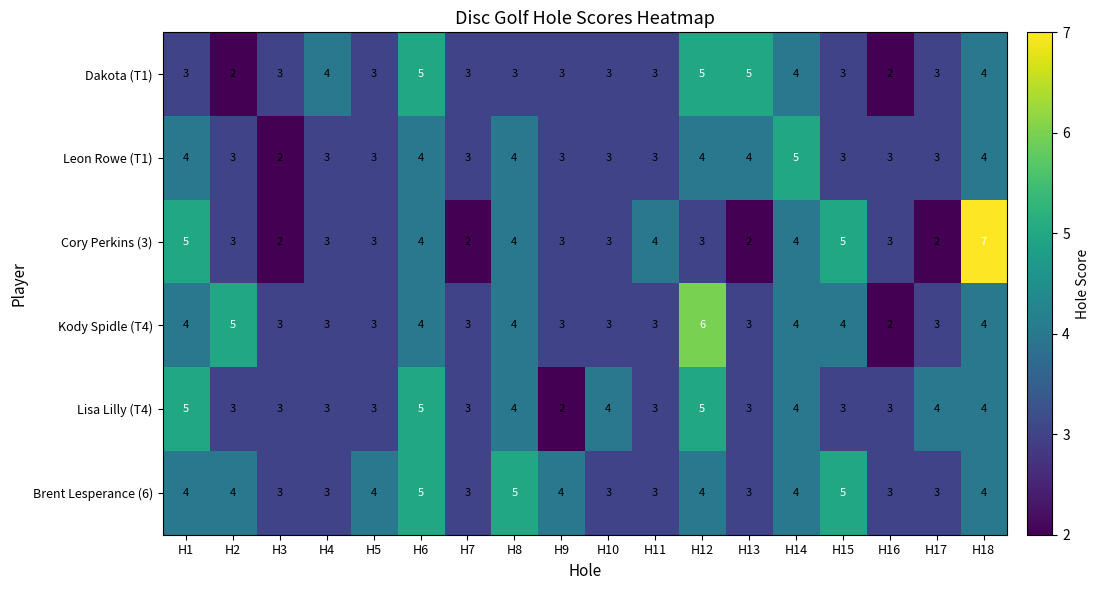

Which series changed the most between H6 and H9?

Lisa Lilly (T4)